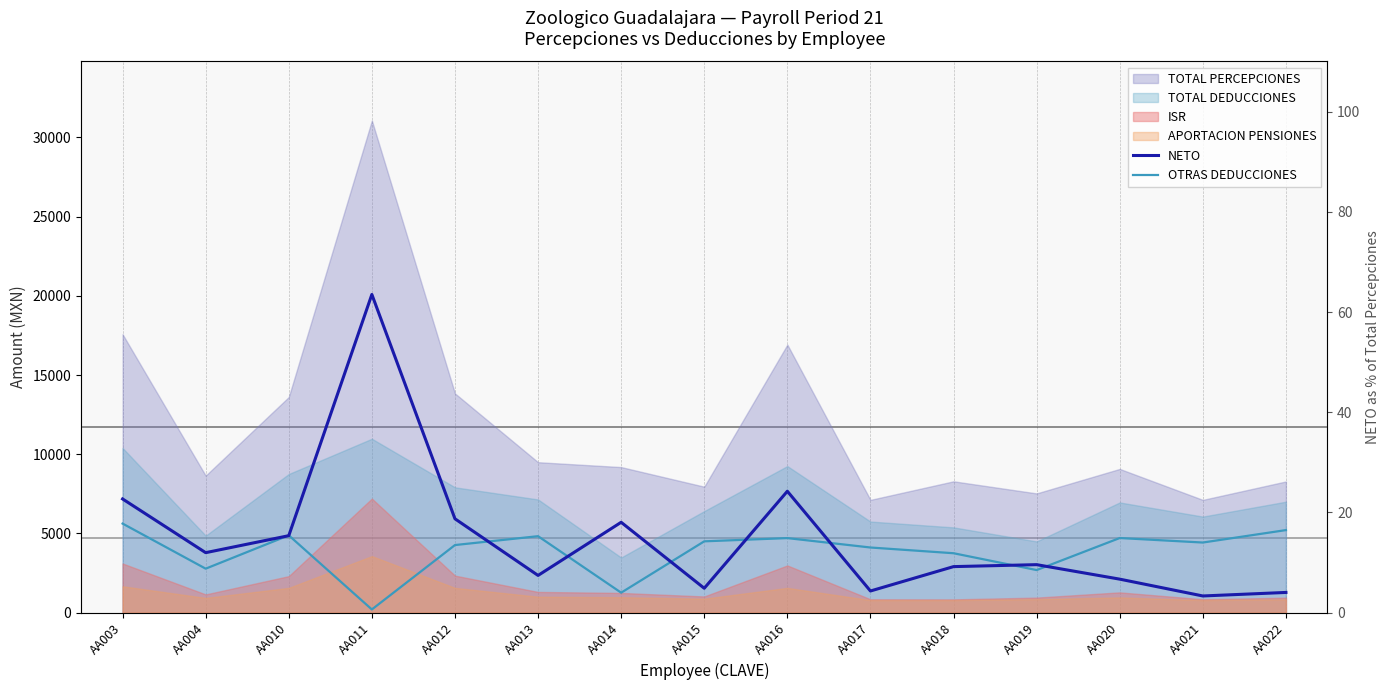

What is the approximate value of NETO at AA017?

1368.8